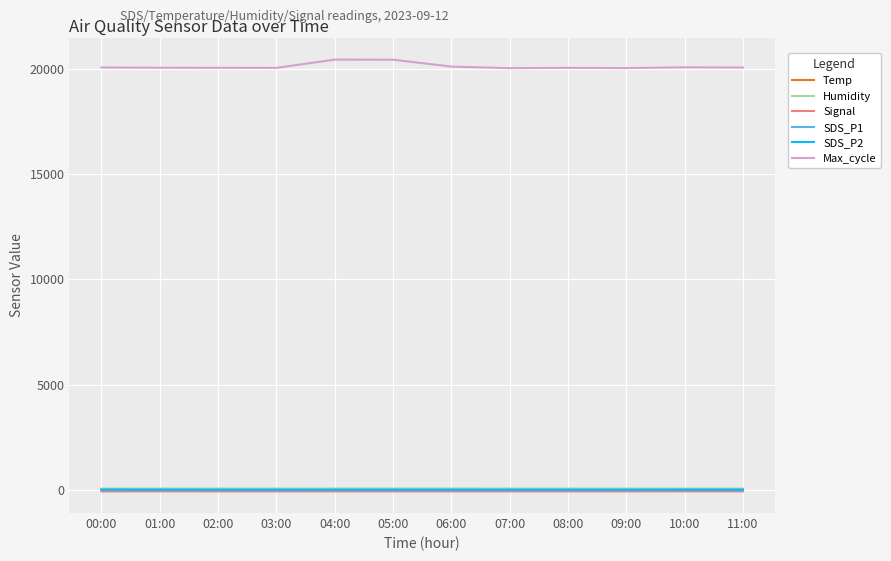

True or false: SDS_P2 has a value of 13.3 at 01:00.

True